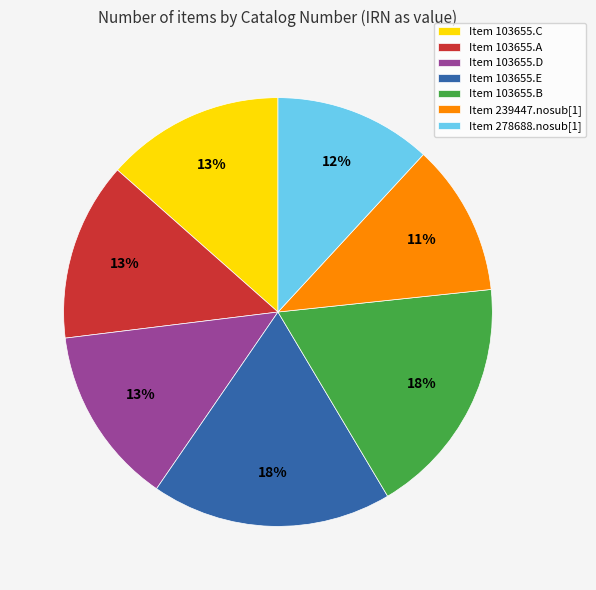

What percentage is the Item 103655.B slice, to the nearest percent?

18%